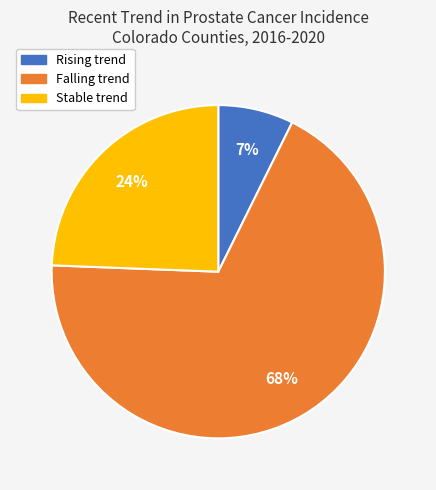

Is there any slice that represents more than half of the pie?

Yes